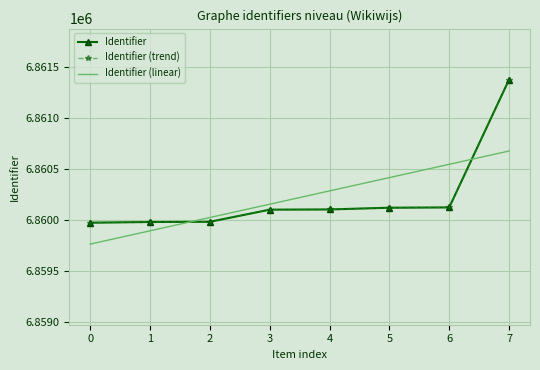

True or false: Identifier (linear) and Identifier cross at least once.

True